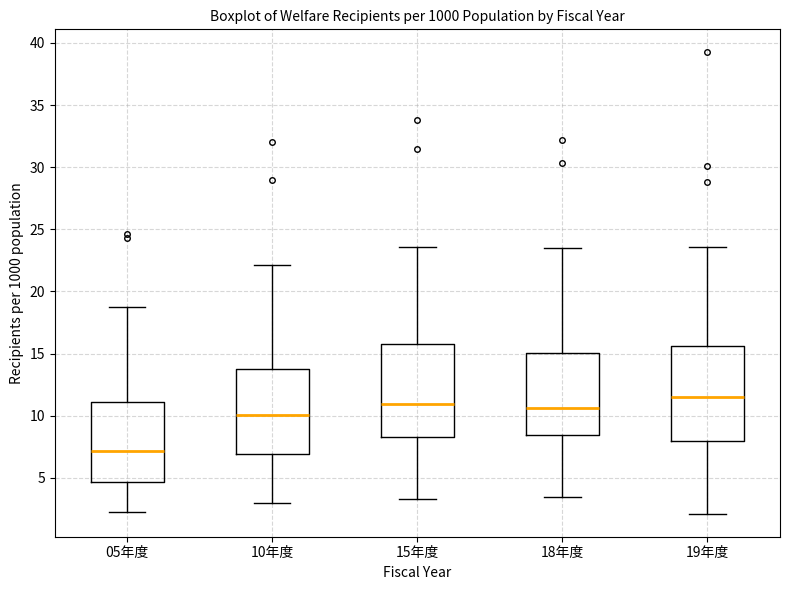

Reading left to right, read every box against the y-axis: the position of its median line, the range the box covers, and the ends of its whiskers. The values are not printed on the chart, so give them approximately, as read against the axis.

05年度: median 7.0, box 4.5 to 11.0, whiskers 2.5 to 19.0
10年度: median 10.0, box 7.0 to 14.0, whiskers 3.0 to 22.0
15年度: median 11.0, box 8.5 to 16.0, whiskers 3.5 to 23.5
18年度: median 10.5, box 8.5 to 15.0, whiskers 3.5 to 23.5
19年度: median 11.5, box 8.0 to 15.5, whiskers 2.0 to 23.5